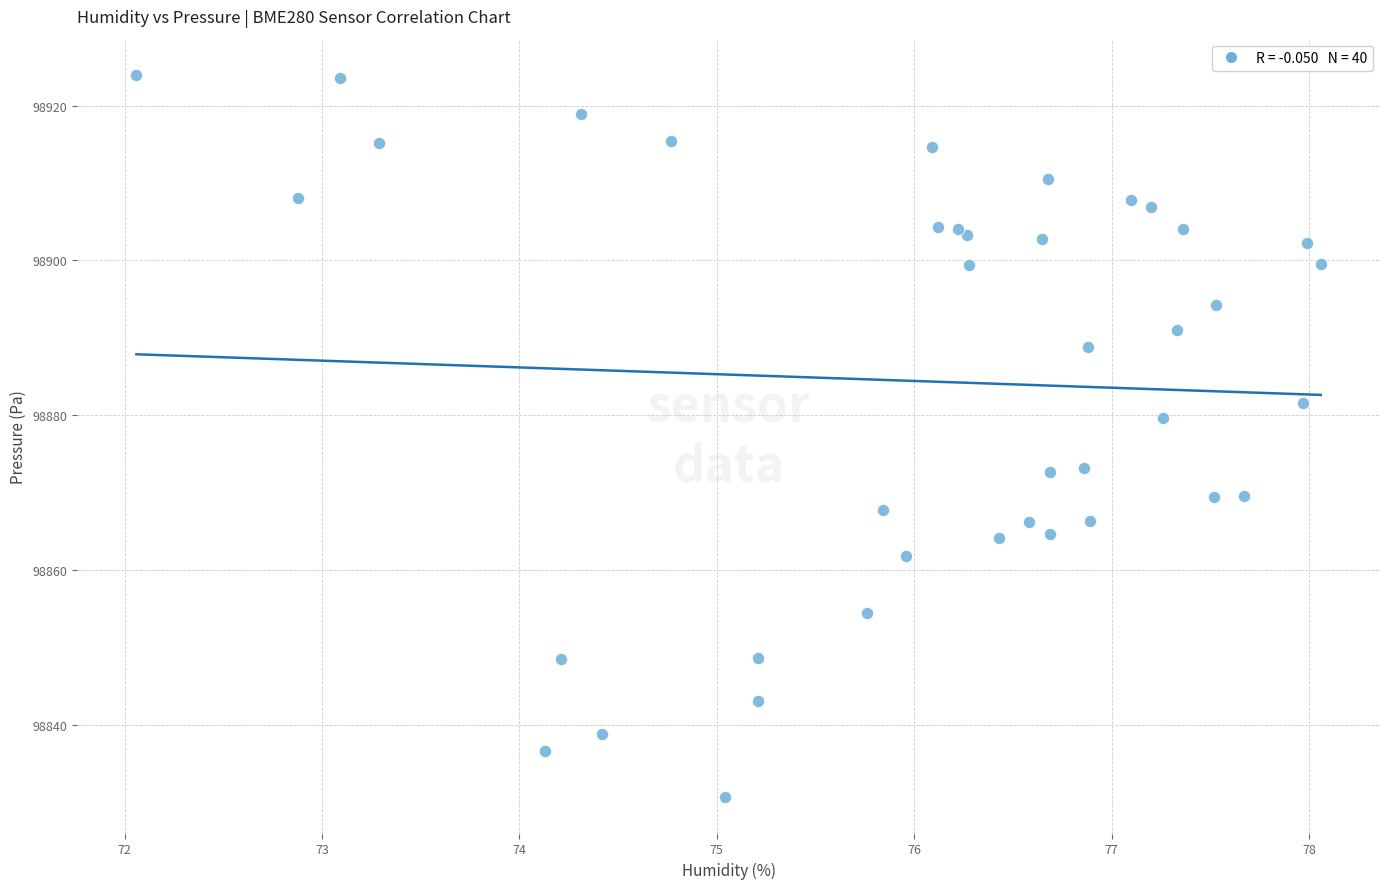

What Y value in the scatter plot is closest to 98877?

98879.6